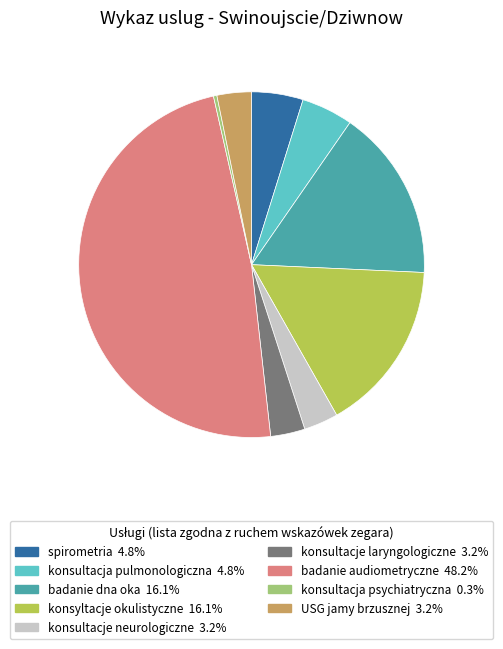

How many slices are in this pie chart?

9